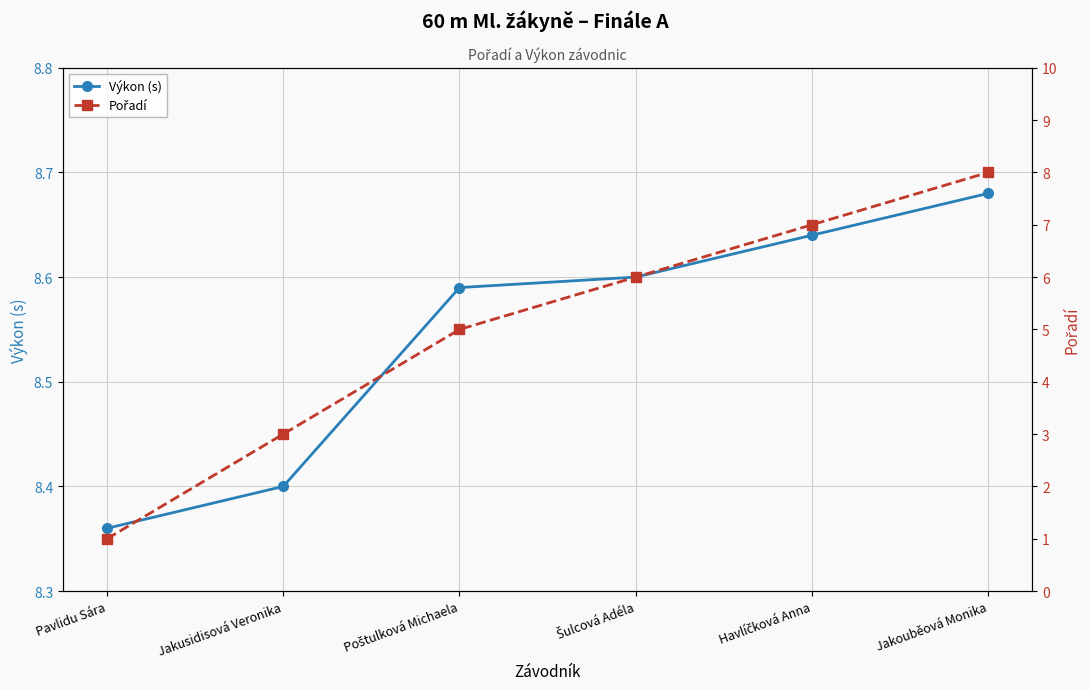

How many Pořadí values are between 3 and 7?

4